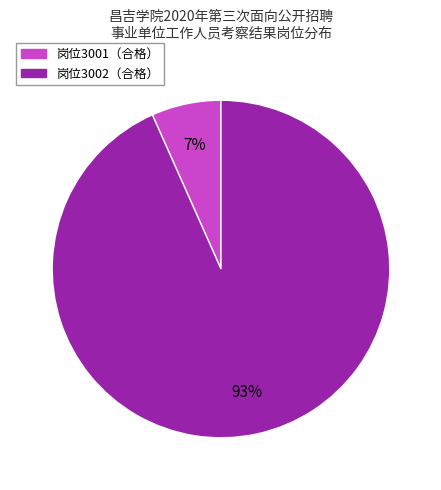

How many slices are in this pie chart?

2